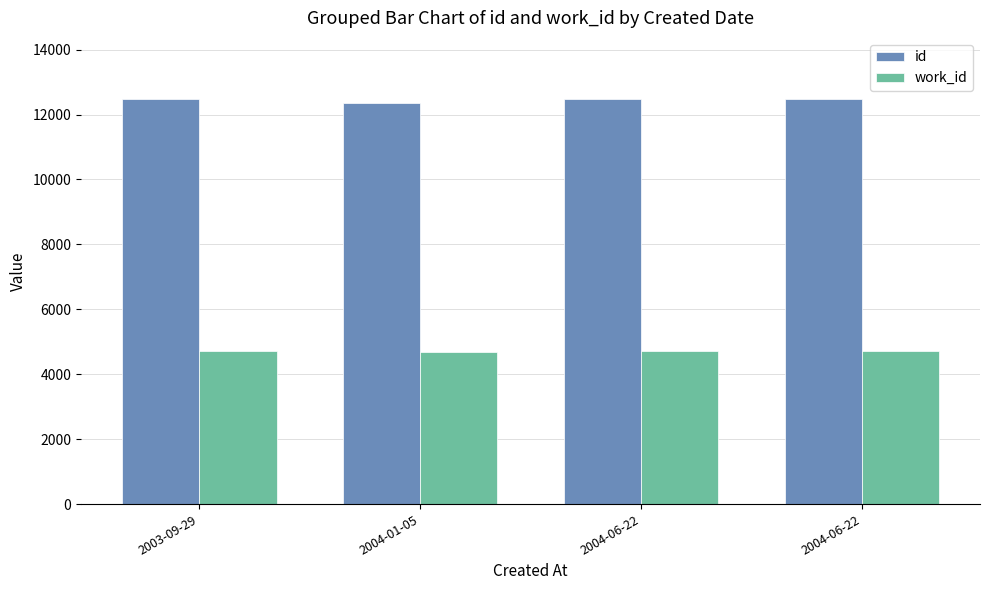

List the labels in order of work_id value, largest first.

2003-09-29, 2004-06-22, 2004-06-22, 2004-01-05